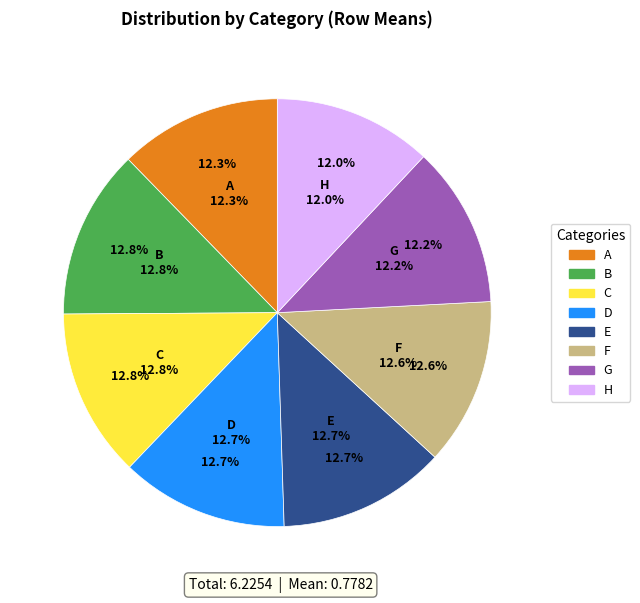

Do H and D together represent more than half of the pie?

No